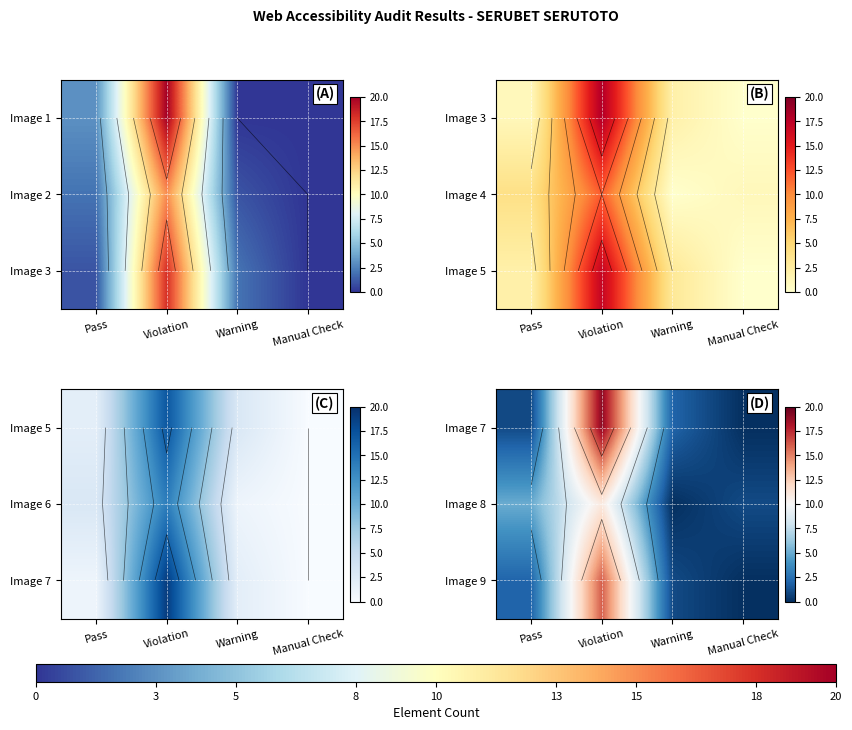

What is the maximum value shown in the chart?

19